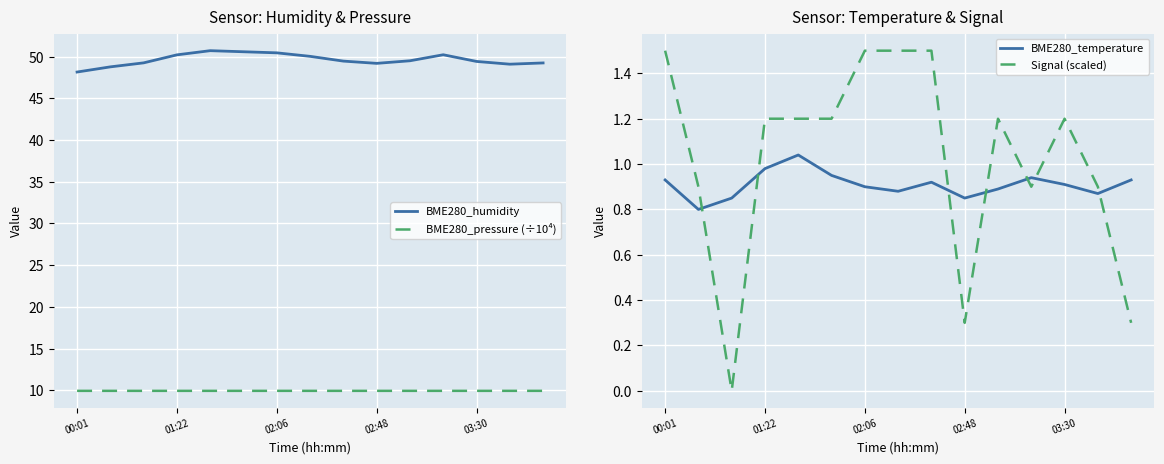

Reading right to left, transcribe all the data shown in this chart.

BME280_humidity: 49.2	49.1	49.4	50.2	49.5	49.2	49.5	50.0	50.5	50.6	50.7	50.2	49.2	48.8	48.1
BME280_pressure (÷10⁴): 9.9	9.9	9.9	9.9	9.9	9.9	9.9	9.9	9.9	9.9	9.9	9.9	9.9	9.9	9.9
BME280_temperature: 0.9	0.9	0.9	0.9	0.9	0.8	0.9	0.9	0.9	0.9	1.0	1.0	0.8	0.8	0.9
Signal (scaled): 0.3	0.9	1.2	0.9	1.2	0.3	1.5	1.5	1.5	1.2	1.2	1.2	0.0	0.9	1.5